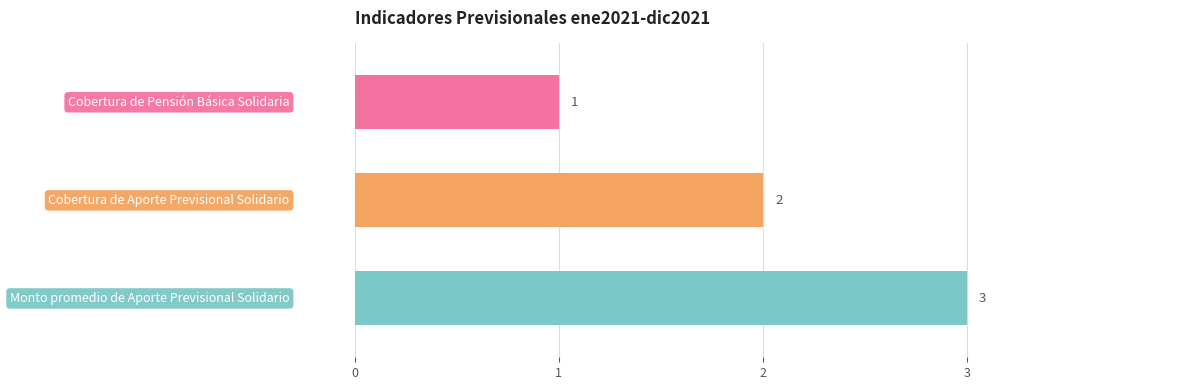

What is the value of the 1st bar from the top?

1